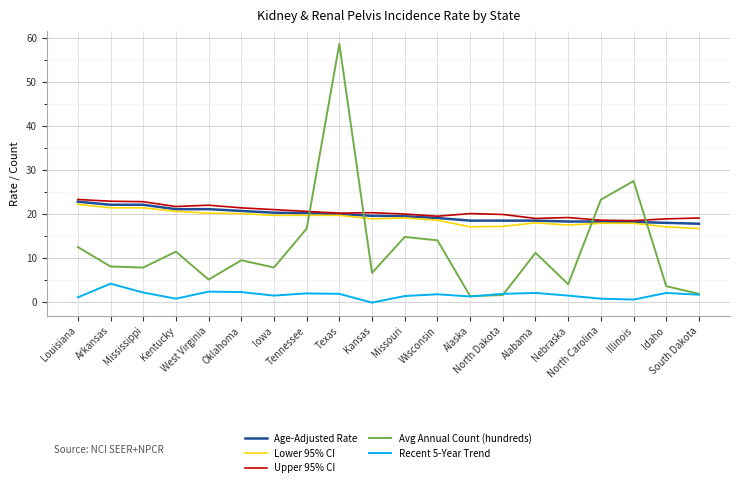

What is the spread (max minus min) of values at Mississippi?

20.6